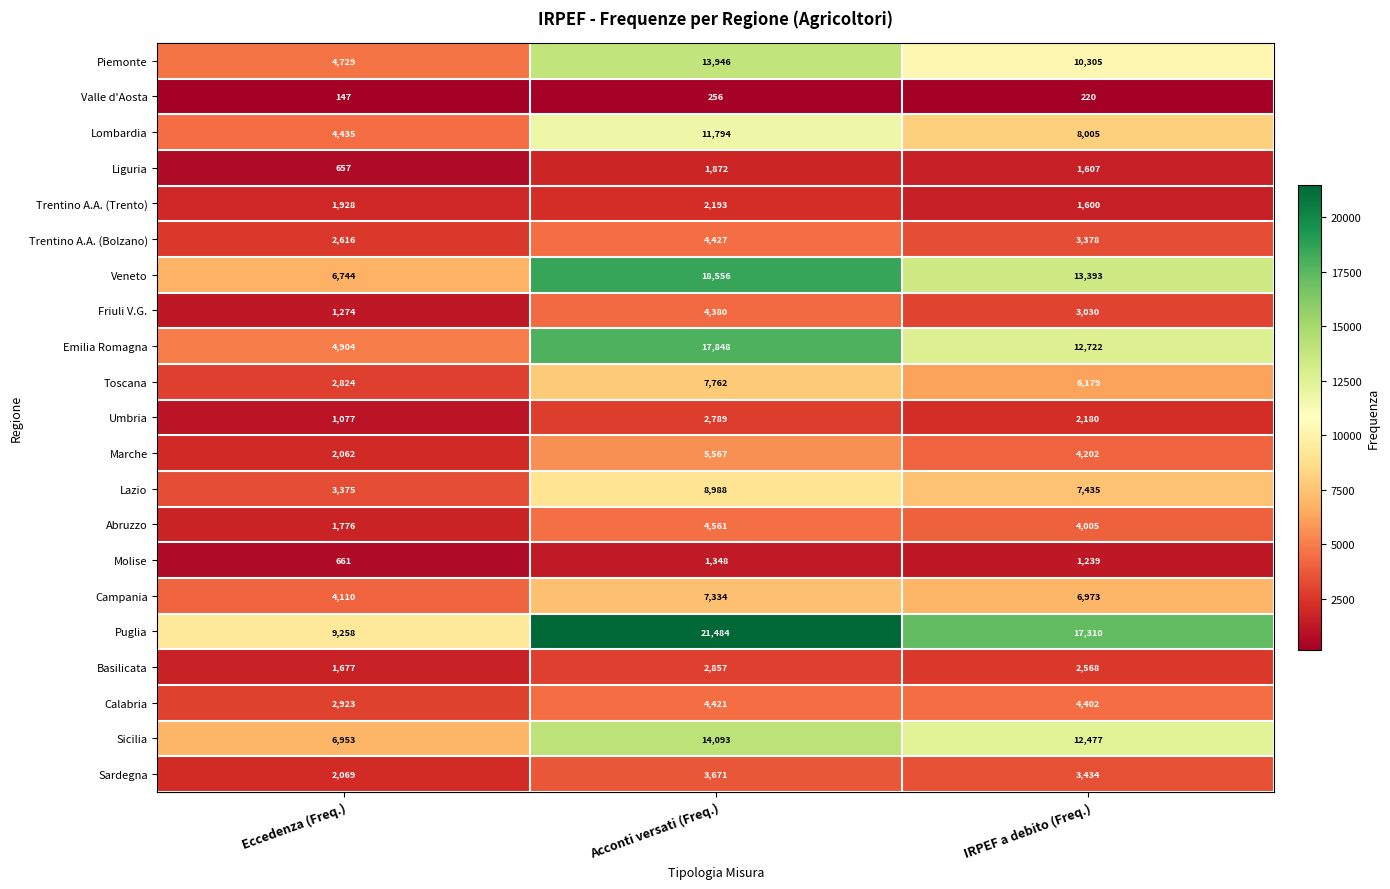

Count the number of data series in this chart.

21